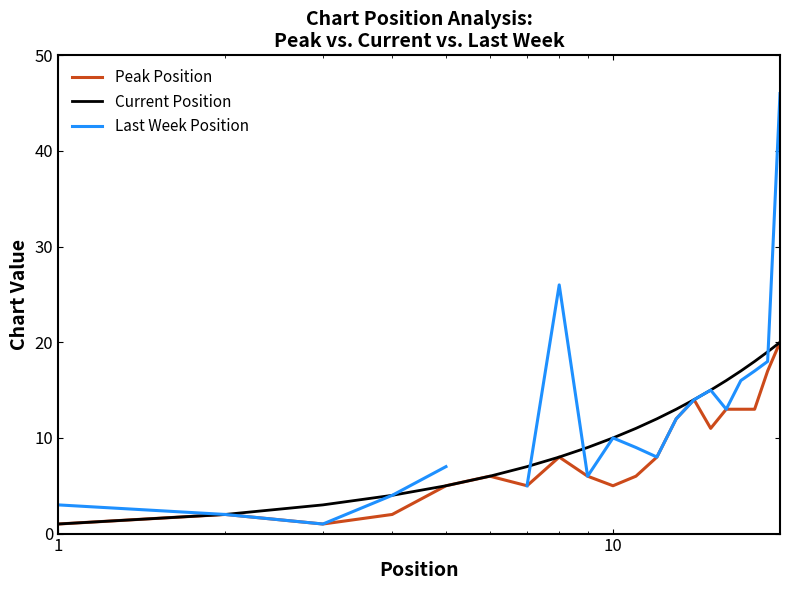

What is the highest value of the Peak Position series?

20